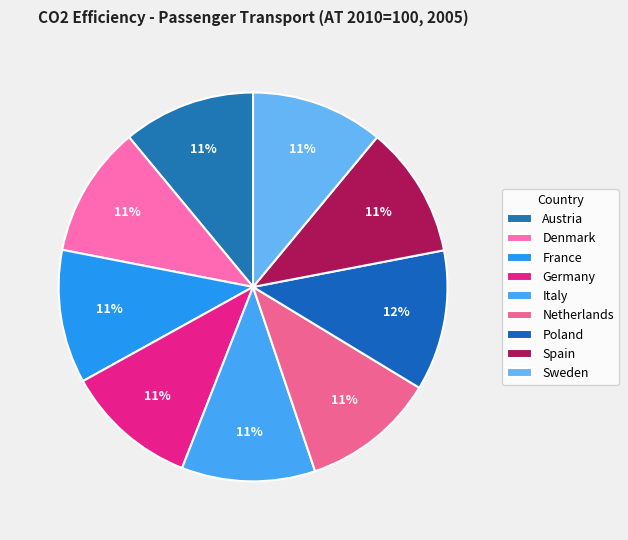

Count the number of slices in the pie.

9